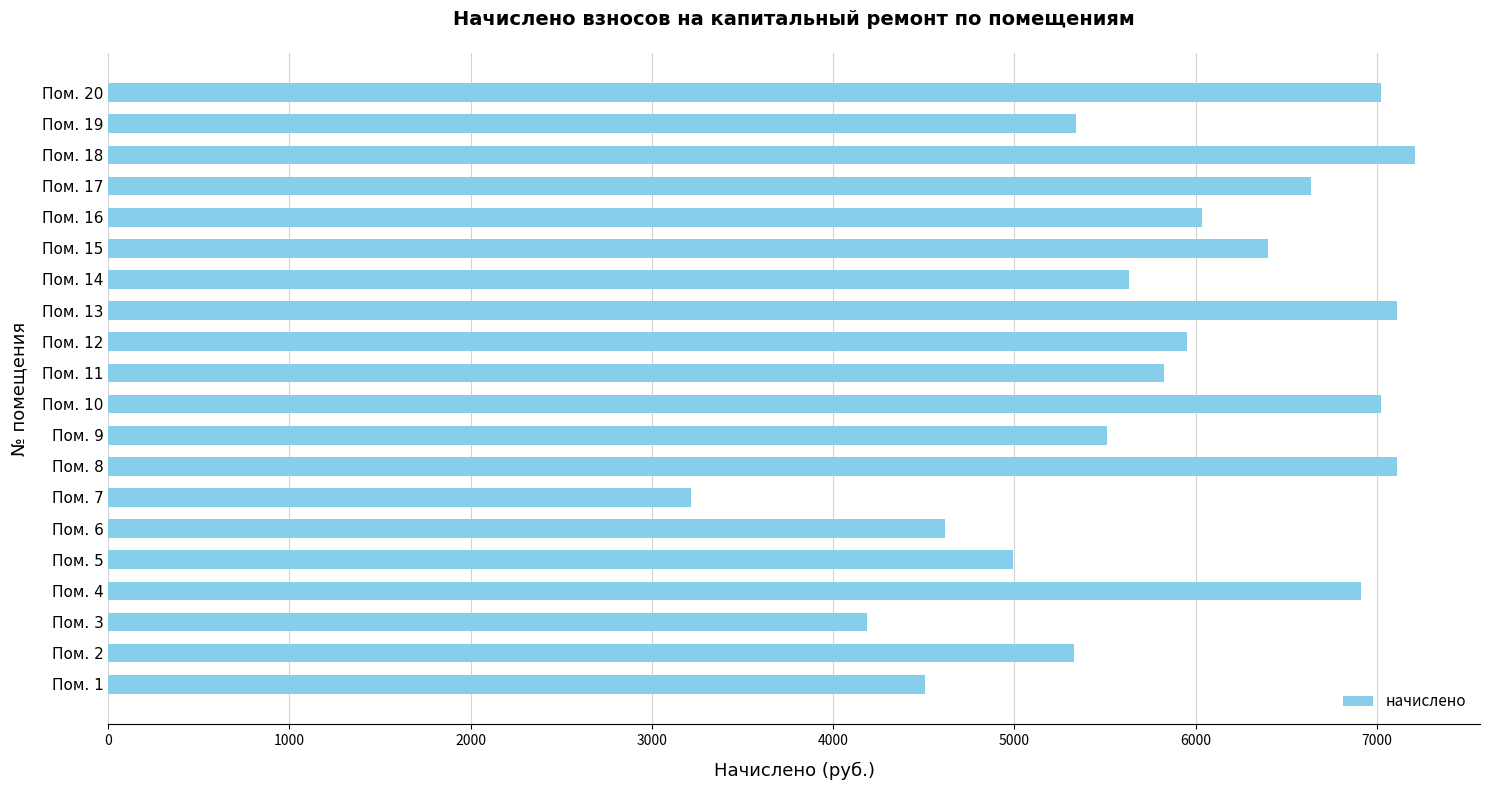

The value at Пом. 6 is 7791.4. True or false?

False